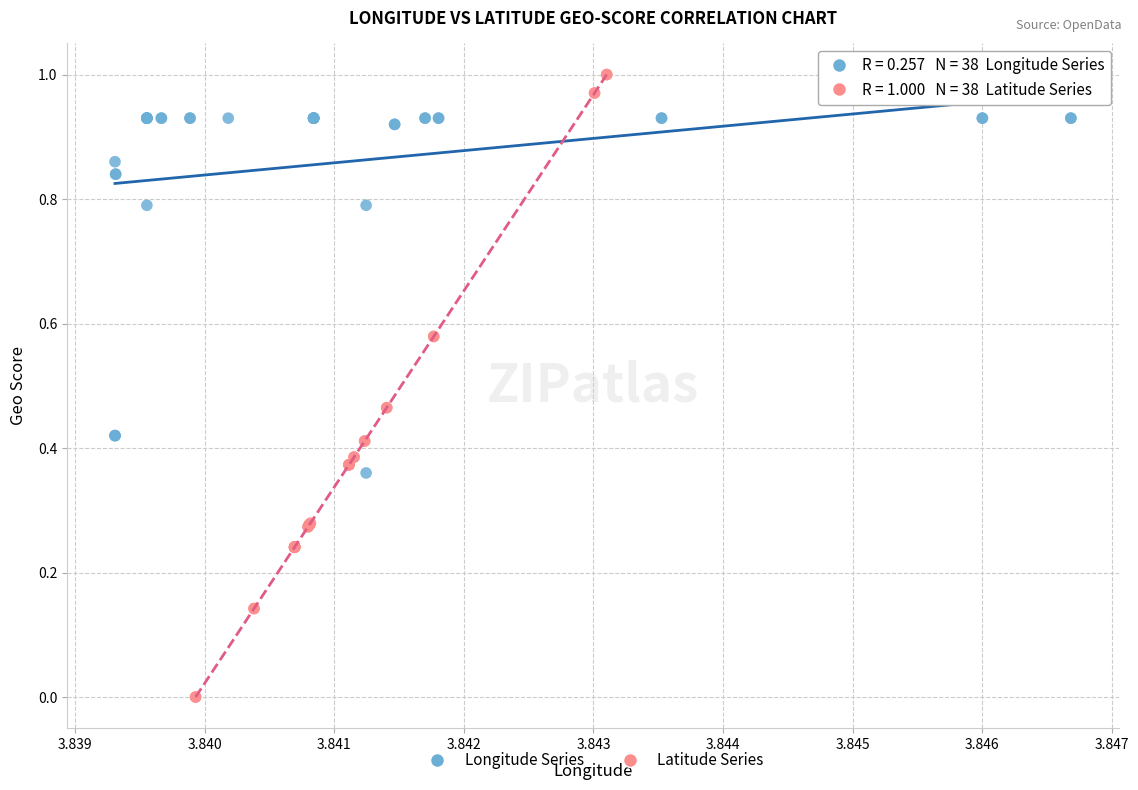

Which series contains the lowest Y value?

Latitude Series